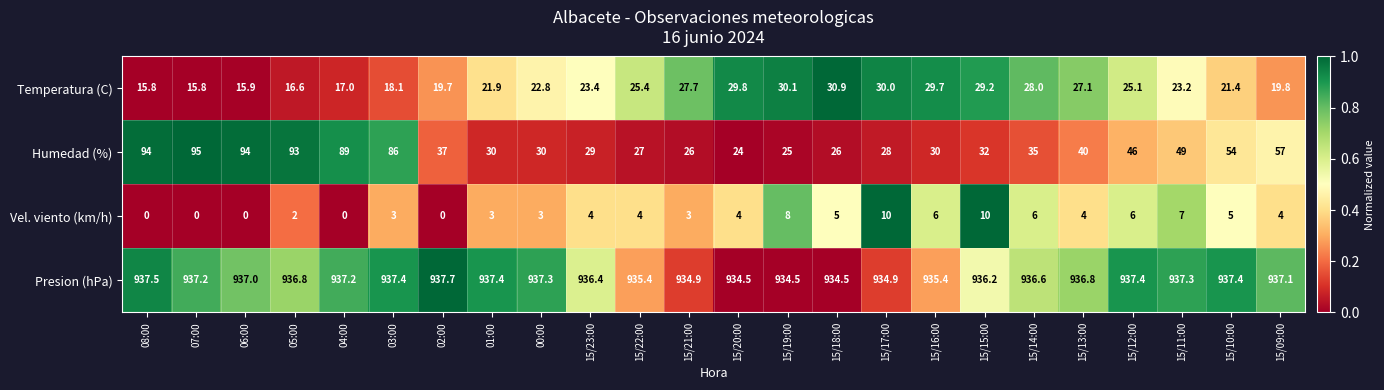

Which series changed the most between 07:00 and 15/15:00?

Humedad (%)